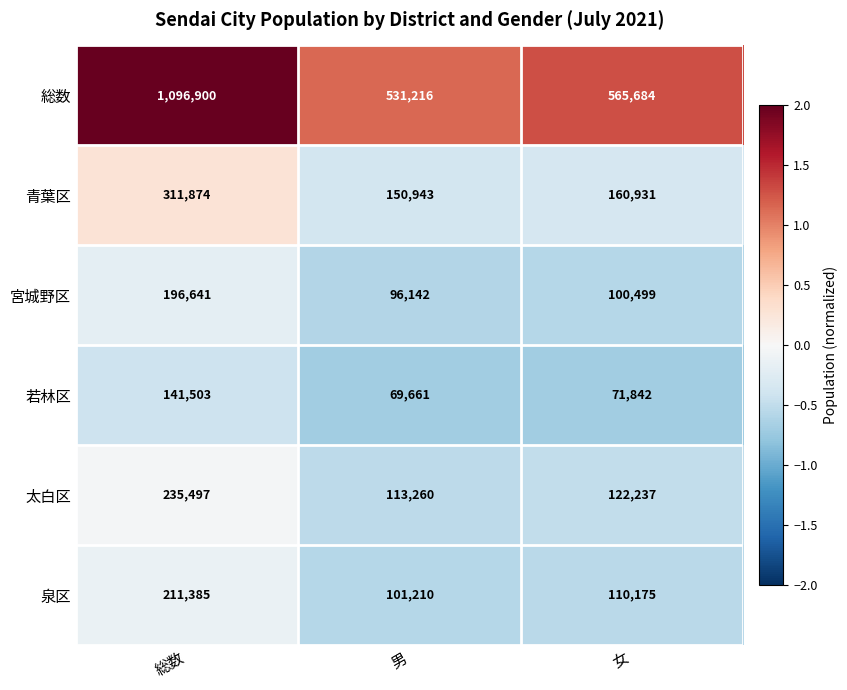

Where does the 宮城野区 series first go above 100499?

総数